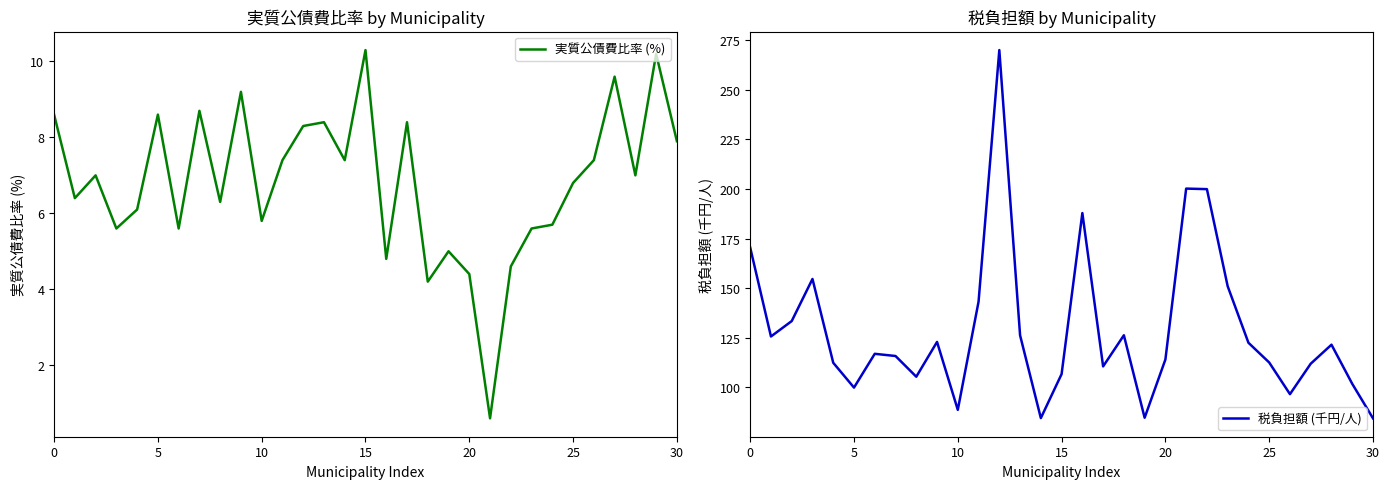

The 実質公債費比率 (%) series shows 2.6 at 10. True or false?

False